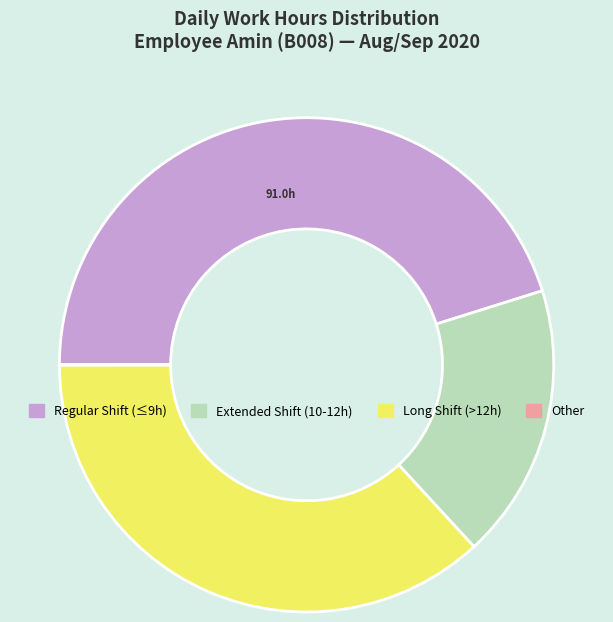

Is there a majority slice in this chart?

No